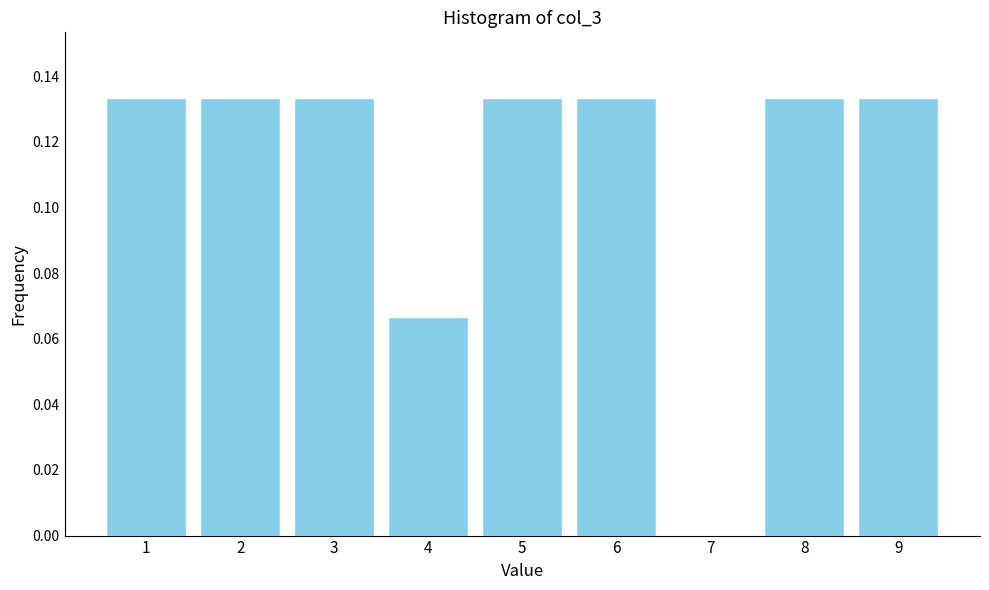

What is the sum of the values at 9 and 1?

0.3